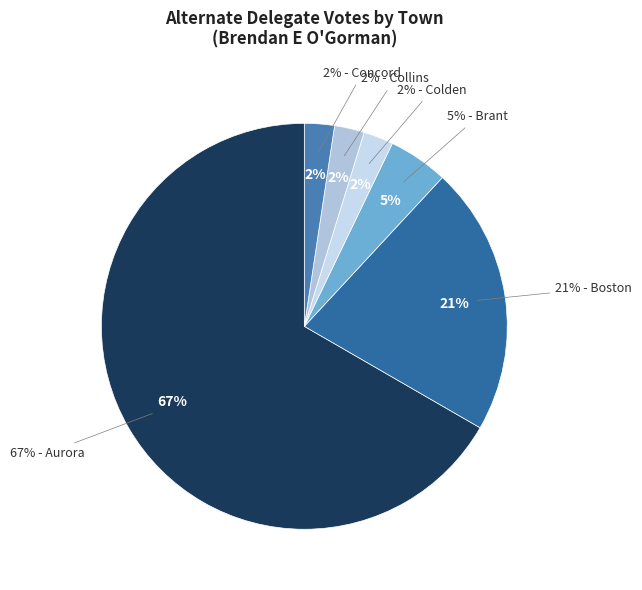

What is the smallest slice in the pie chart?

Colden